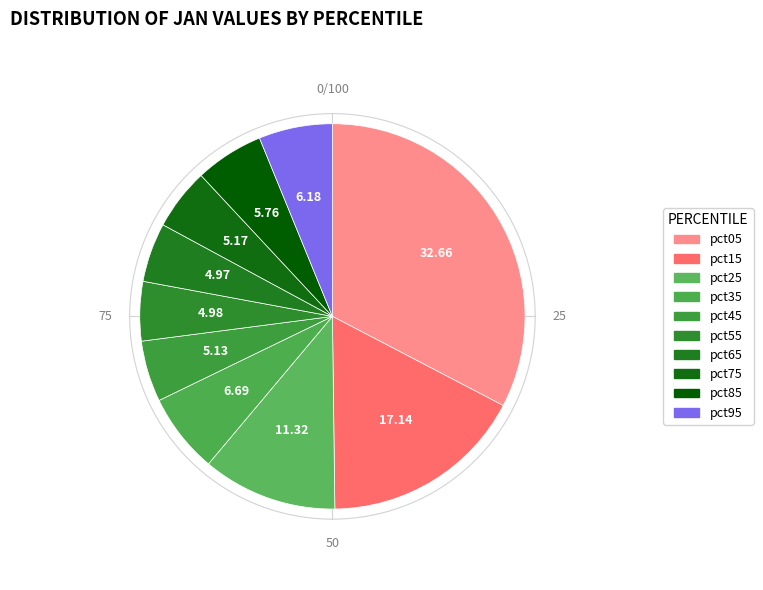

To the nearest percent, what percentage of the pie is pct25?

11%